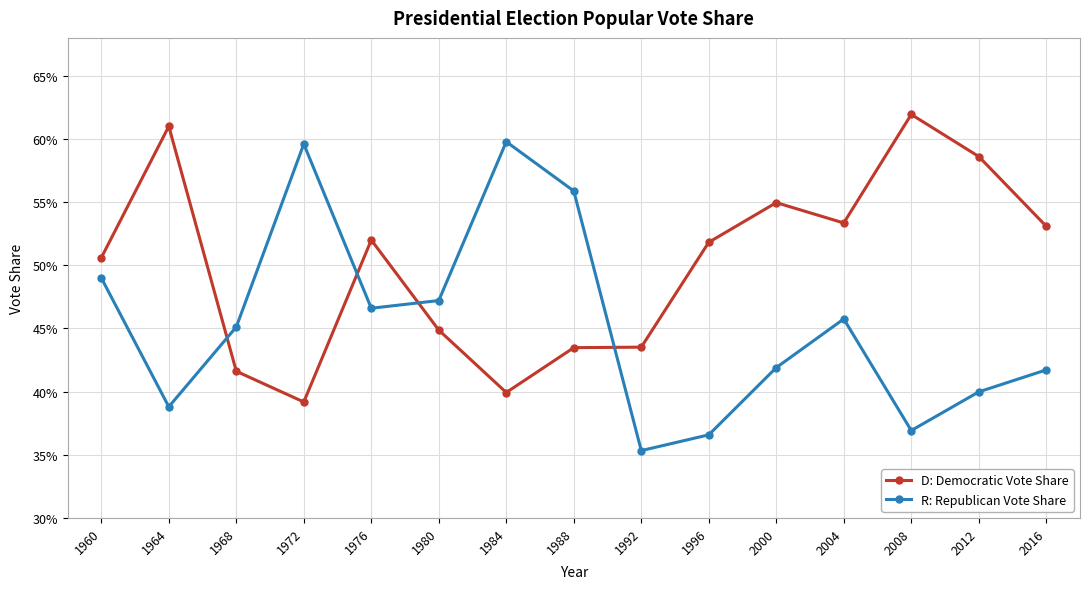

List the series in order of their overall mean, lowest first.

R: Republican Vote Share, D: Democratic Vote Share